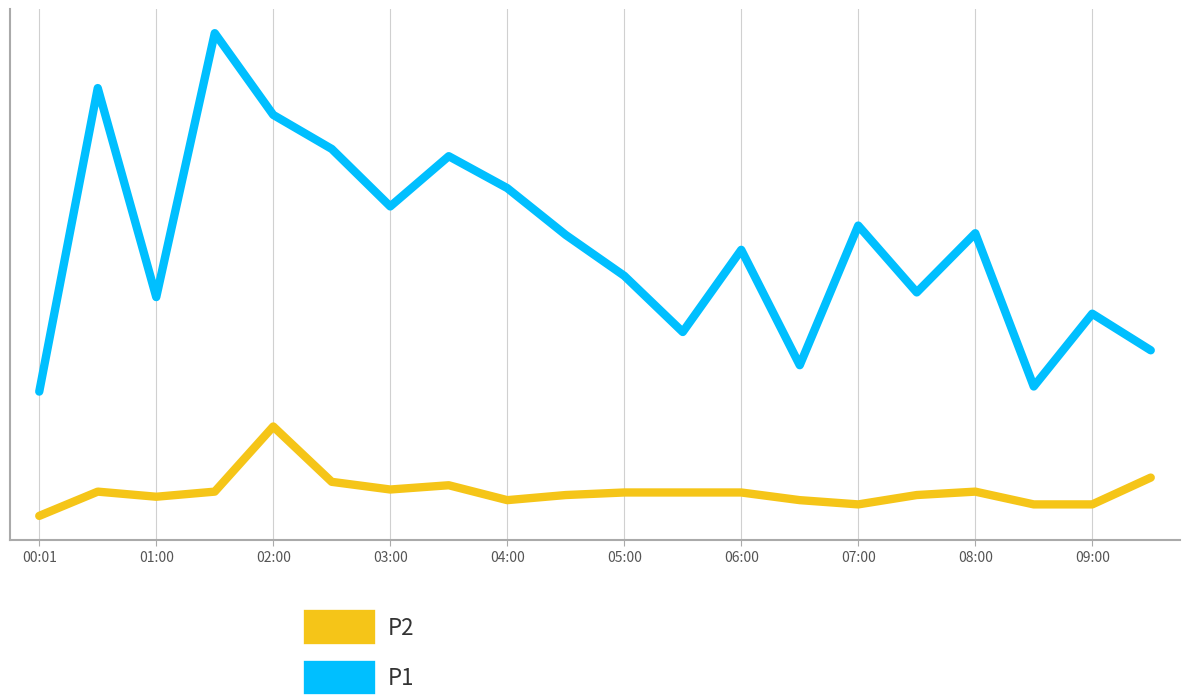

True or false: P2 has more than 1 interior local peaks.

True